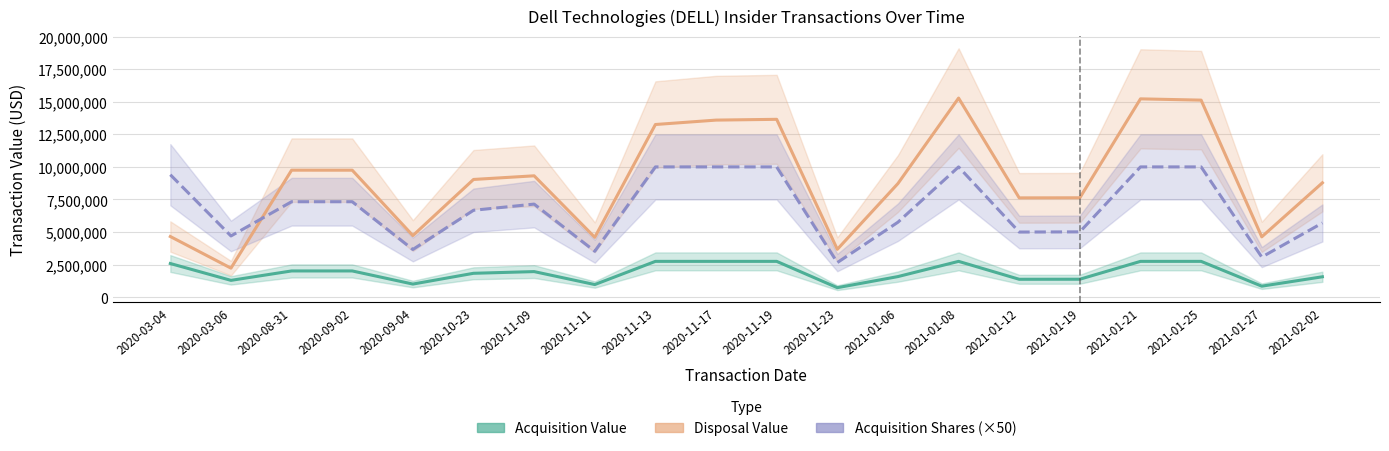

True or false: Acquisition Value and Acquisition Shares (×50) cross at least once.

False